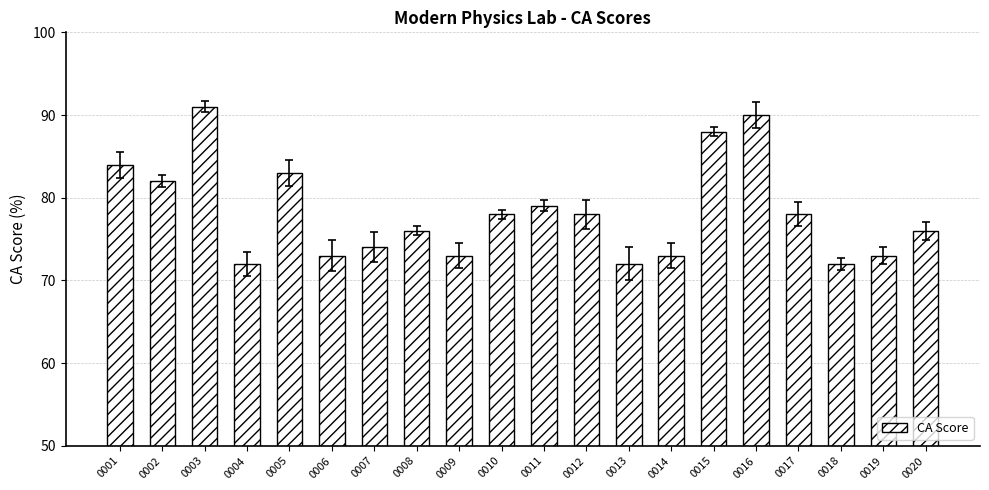

Rank the categories by value from lowest to highest.

0004, 0013, 0018, 0006, 0009, 0014, 0019, 0007, 0008, 0020, 0010, 0012, 0017, 0011, 0002, 0005, 0001, 0015, 0016, 0003